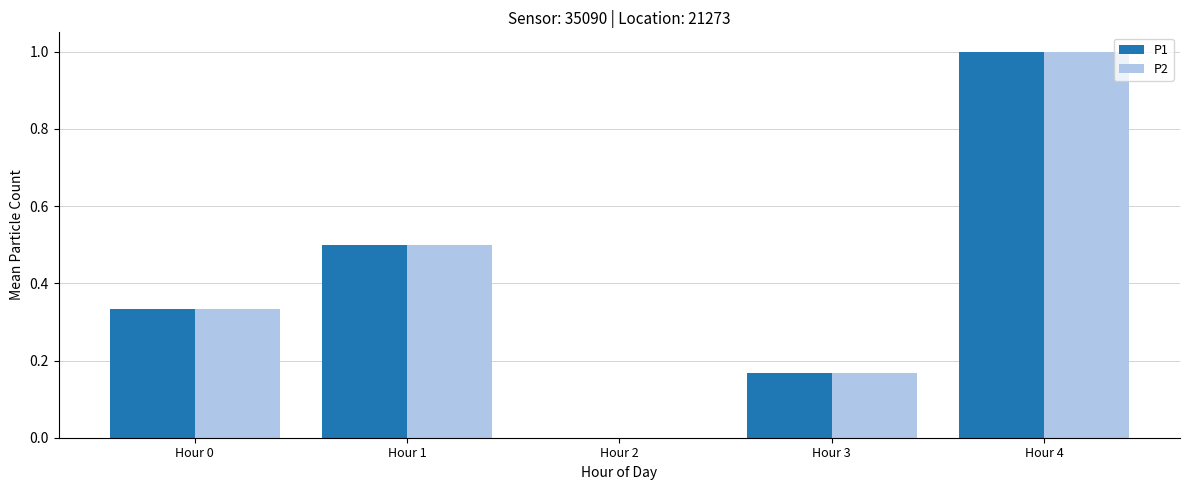

At which category is the sum across all series the highest?

Hour 4